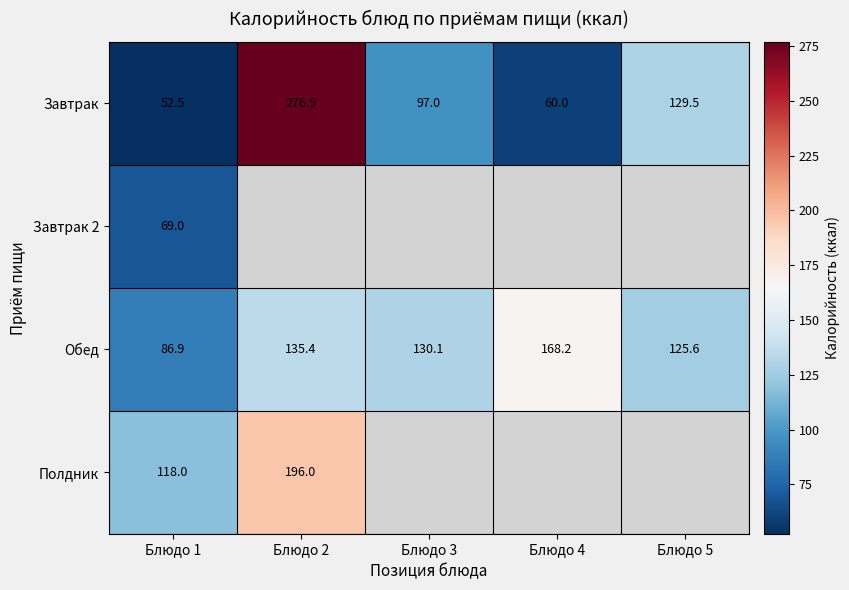

What is the approximate value of Обед at Блюдо 5?

125.6